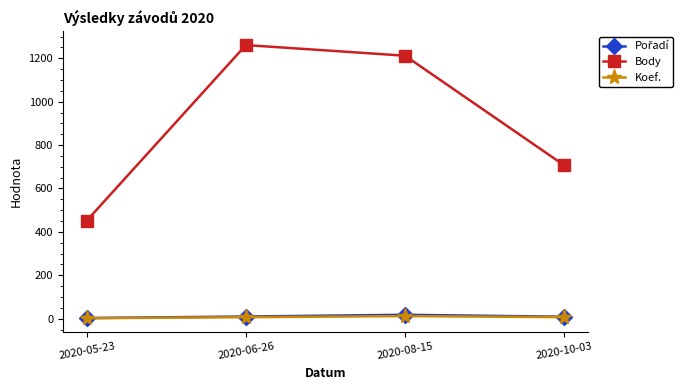

Which series has the widest spread of values?

Body